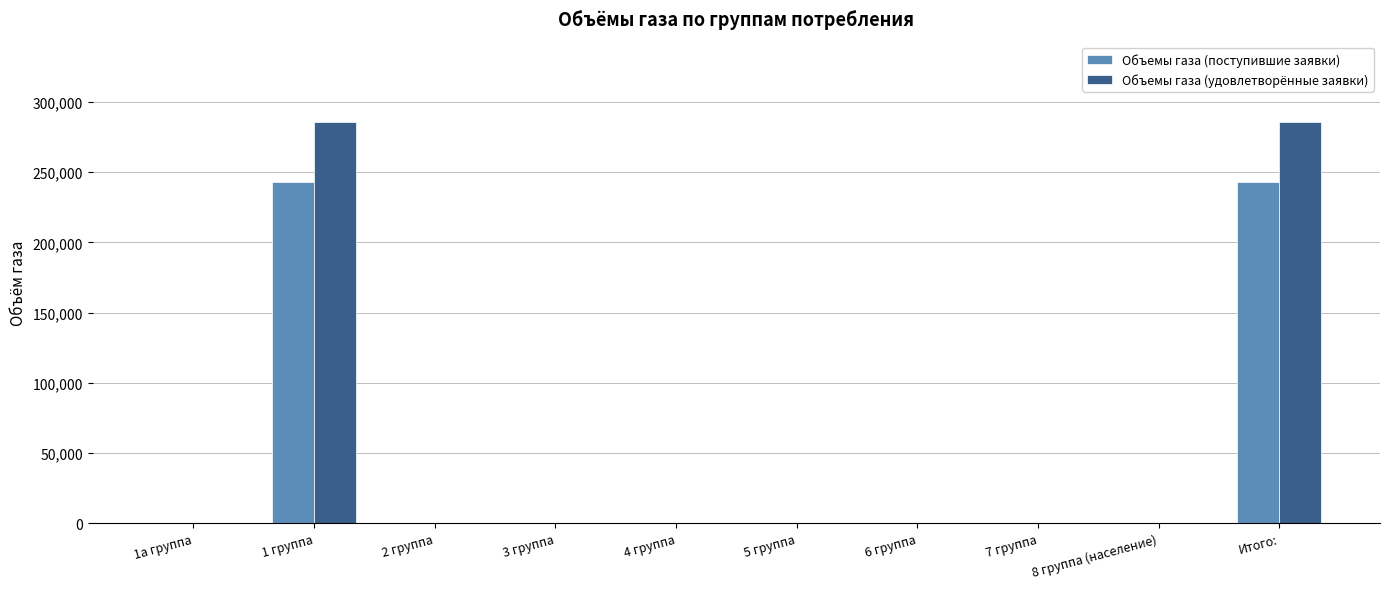

The value of Объемы газа (поступившие заявки) at 1 группа is 145009.9. True or false?

False